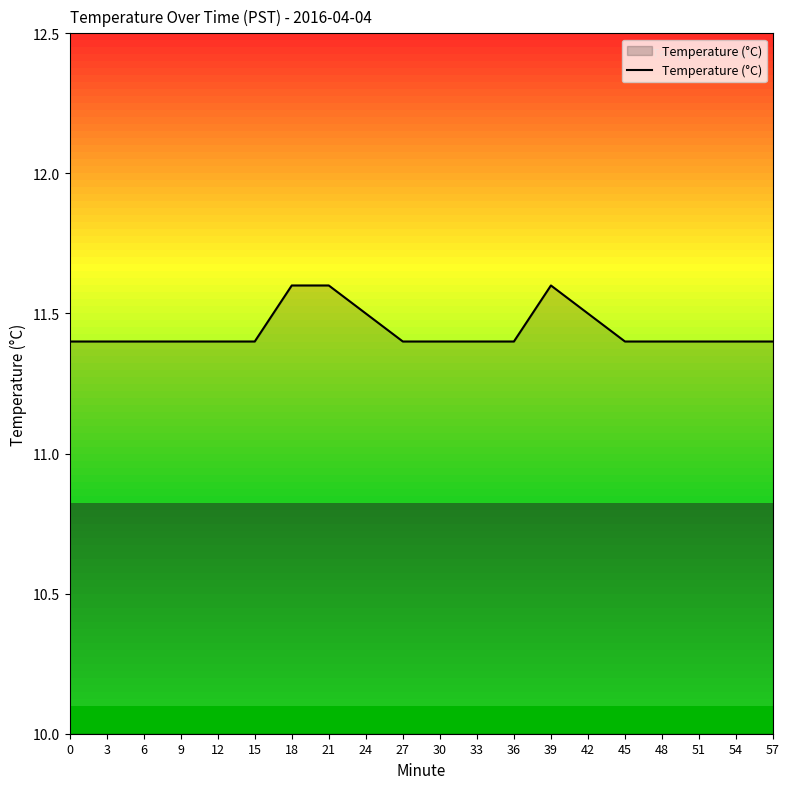

What is the smallest value displayed?

11.4